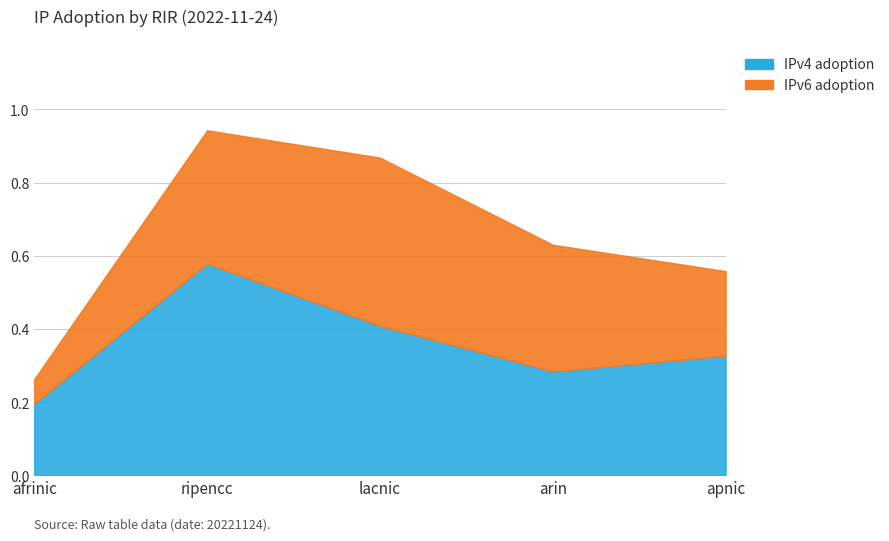

What is the greatest value displayed?

0.6